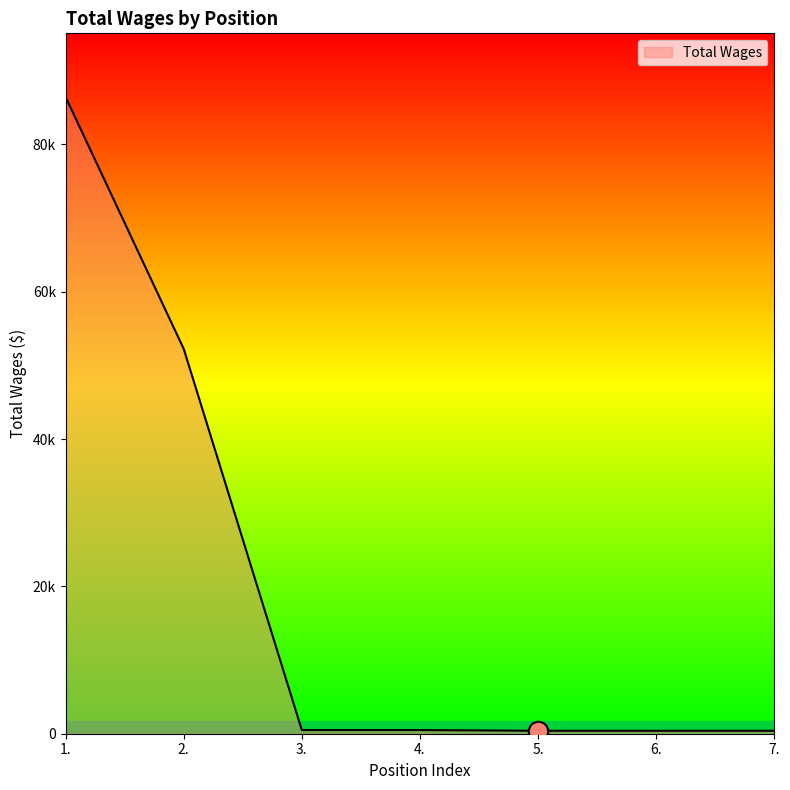

Reading right to left, transcribe all the data shown in this chart.

400	400	400	500	500	52233	86421